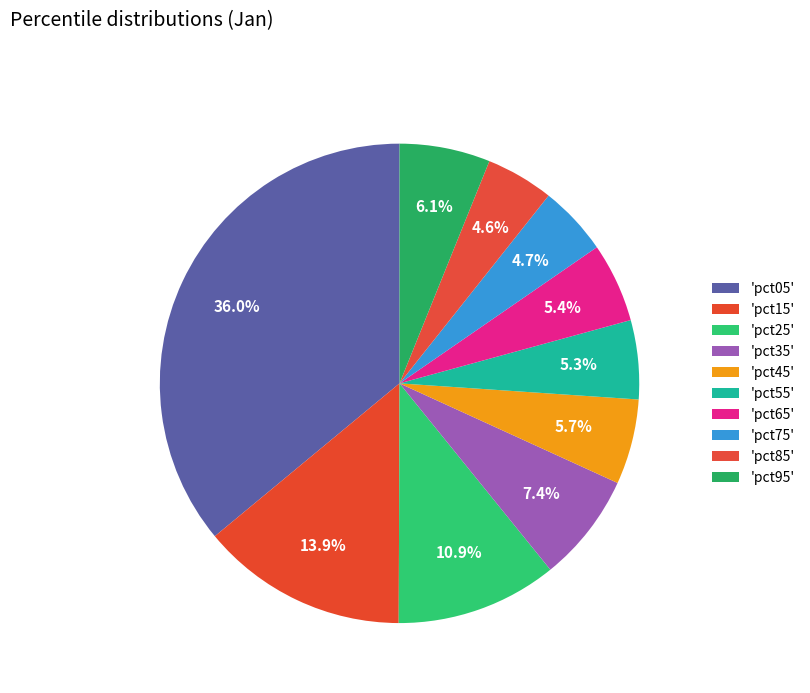

How many segments does this pie chart have?

10